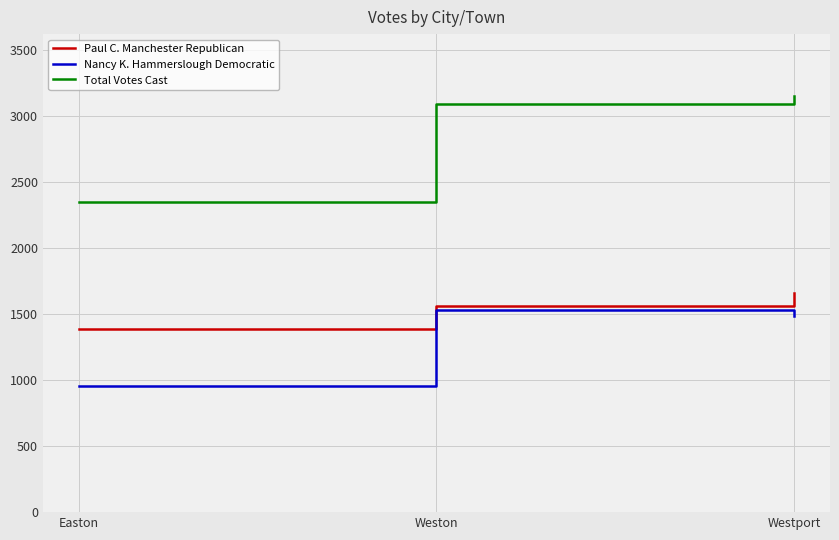

Which series has the widest spread of values?

Total Votes Cast